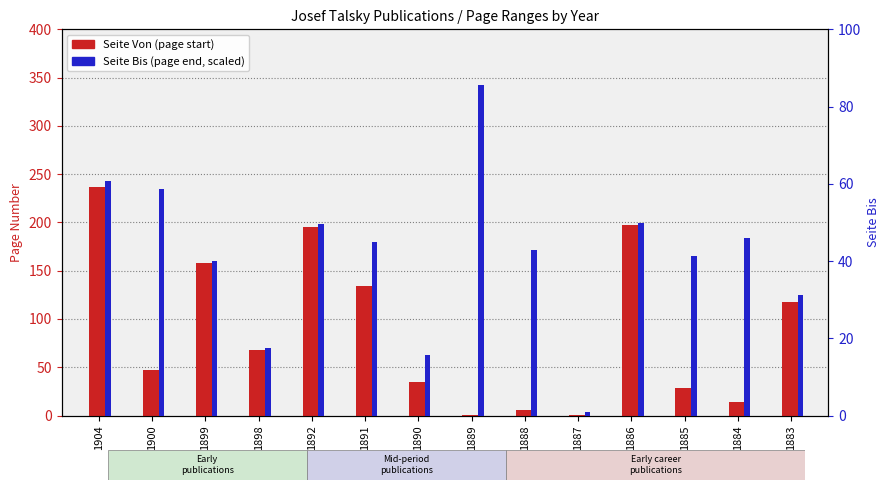

What is the difference between the Seite Bis values at 1899 and 1887?

39.0